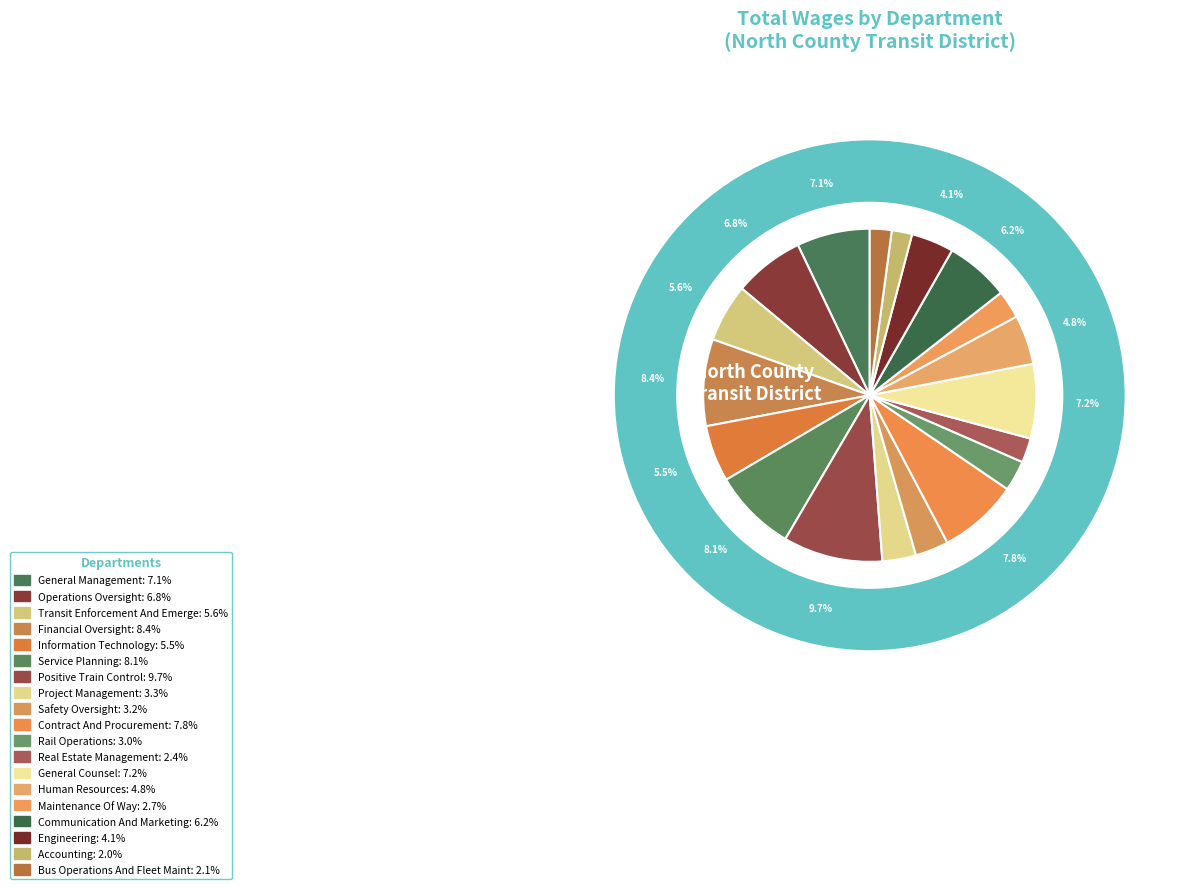

Is it true that Operations Oversight is 1% of the pie?

False